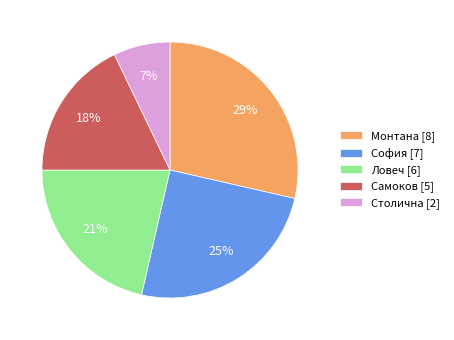

To the nearest percent, what is the average slice percentage?

20%